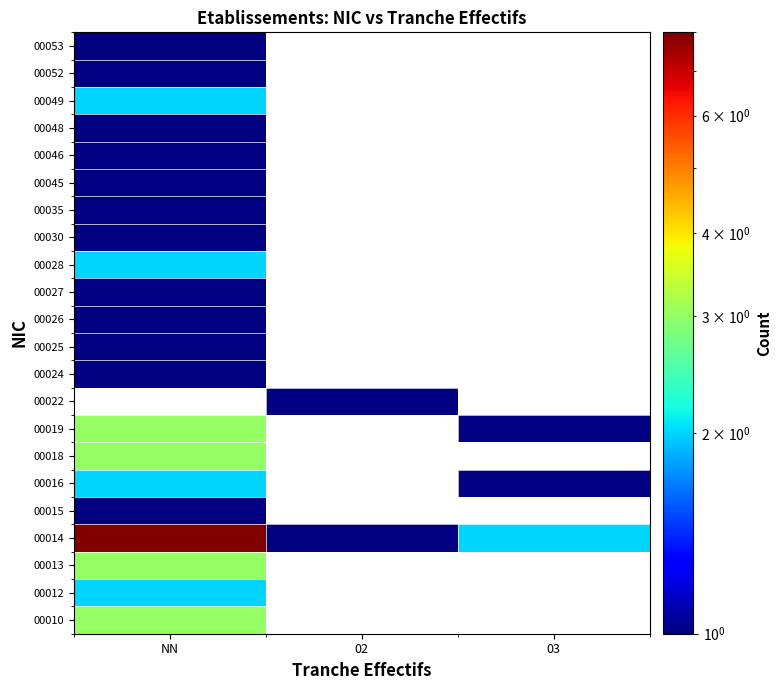

At which category is the sum across all series the highest?

NN